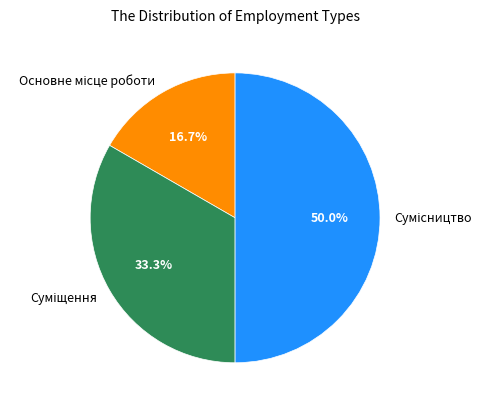

Do Сумісництво and Основне місце роботи together represent more than half of the pie?

Yes